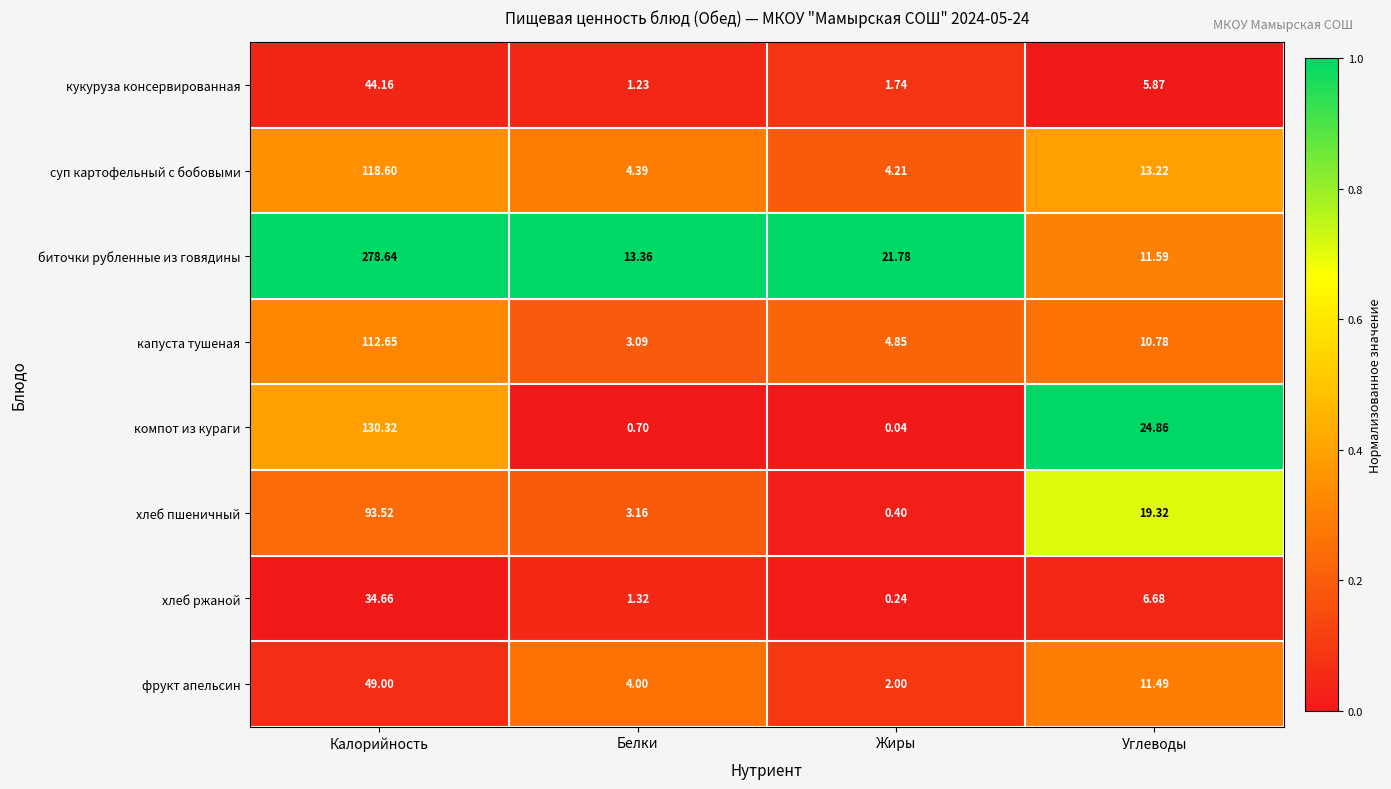

How many categories are shown in the chart?

4